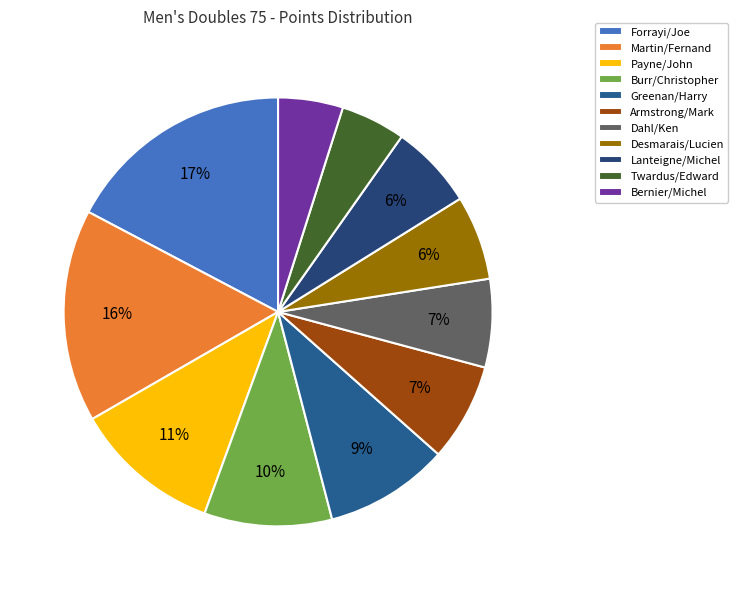

Count the number of slices in the pie.

11